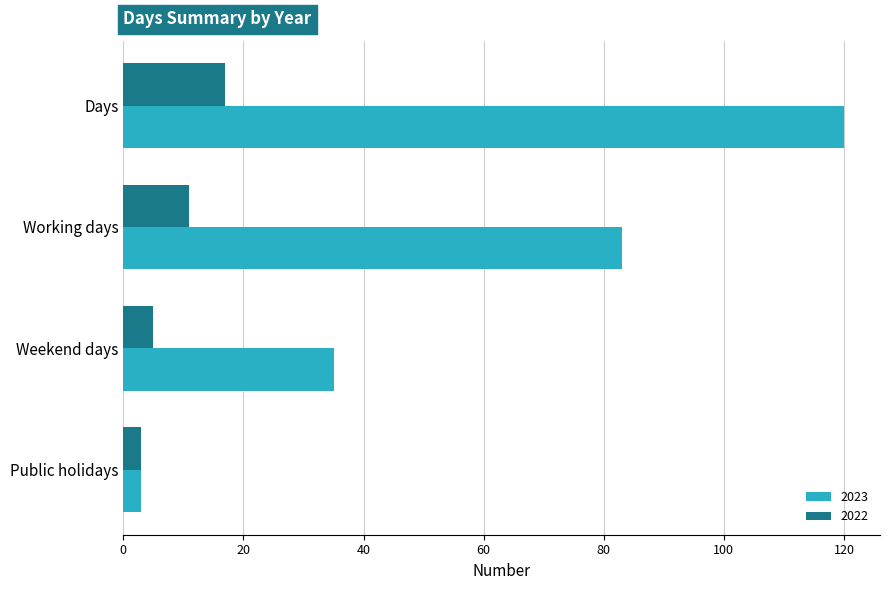

How many data points does each series have?

4